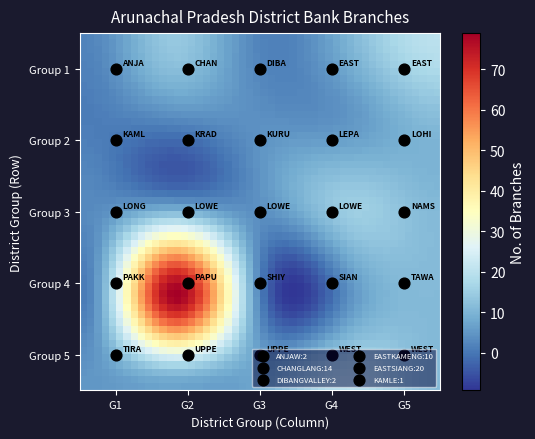

Reading right to left, what are all the values shown in this chart?

24=11	23=19	22=8	21=7	20=5	19=11	18=4	17=2	16=78	15=1	14=11	13=15	12=4	11=10	10=3	9=11	8=5	7=4	6=2	5=1	4=20	3=10	2=2	1=14	branches=2